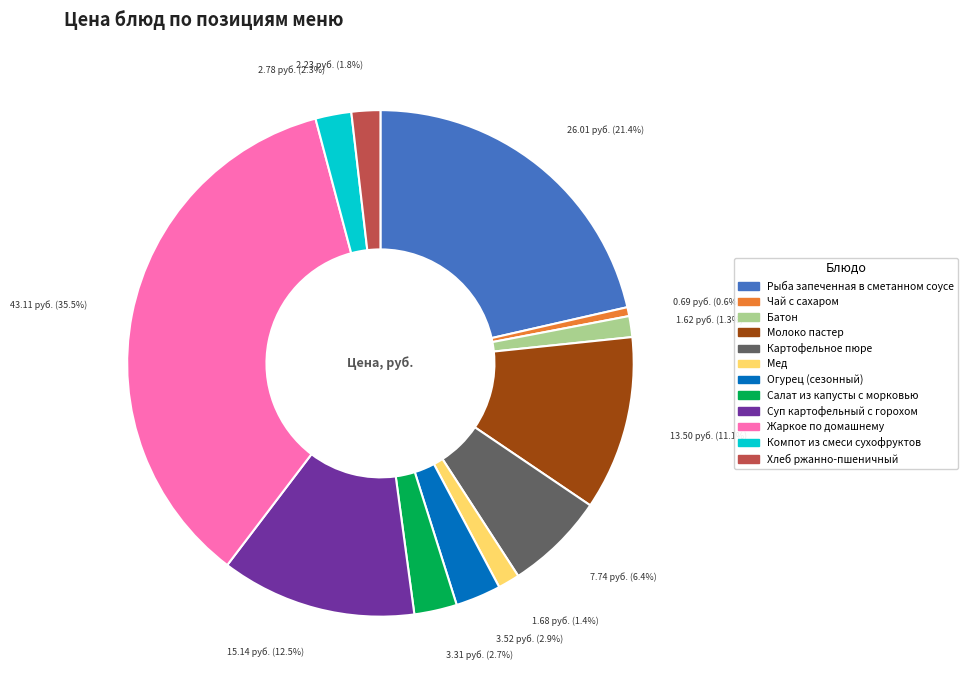

How many segments does this pie chart have?

12